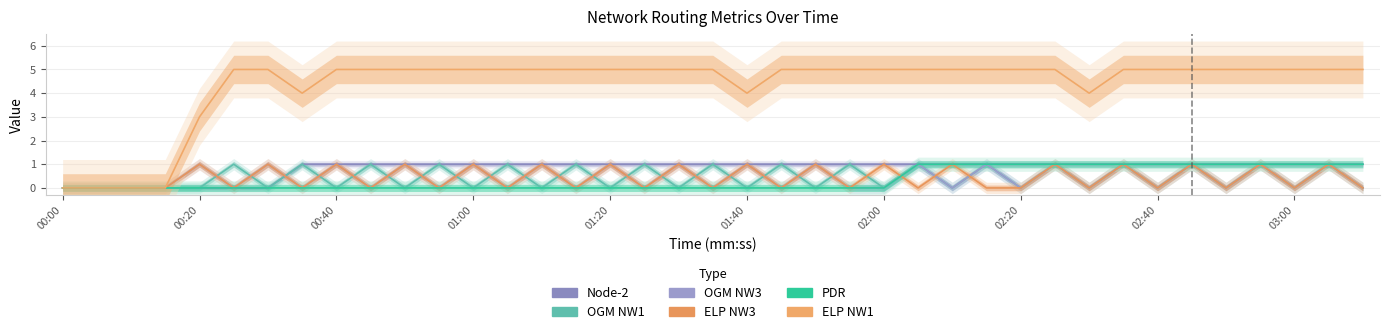

How many ELP NW1 values are between 5 and 6?

31